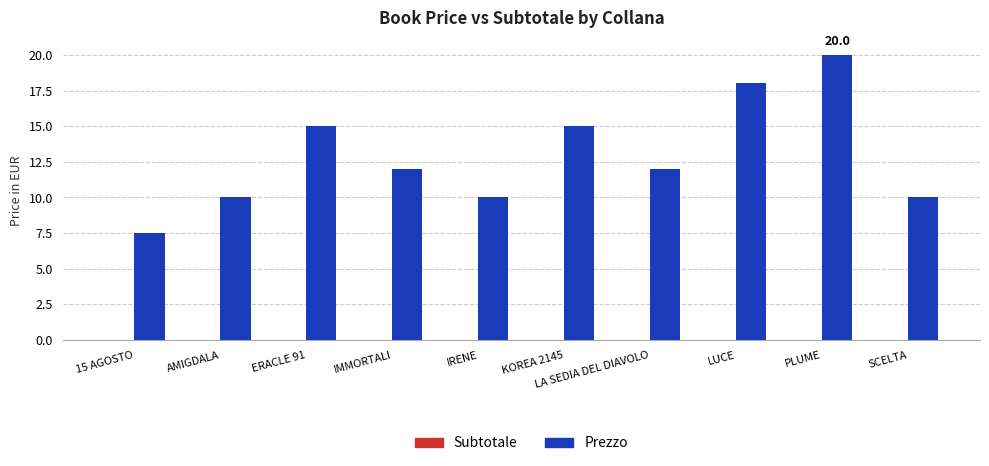

Which label corresponds to the smallest value in the chart?

15 AGOSTO